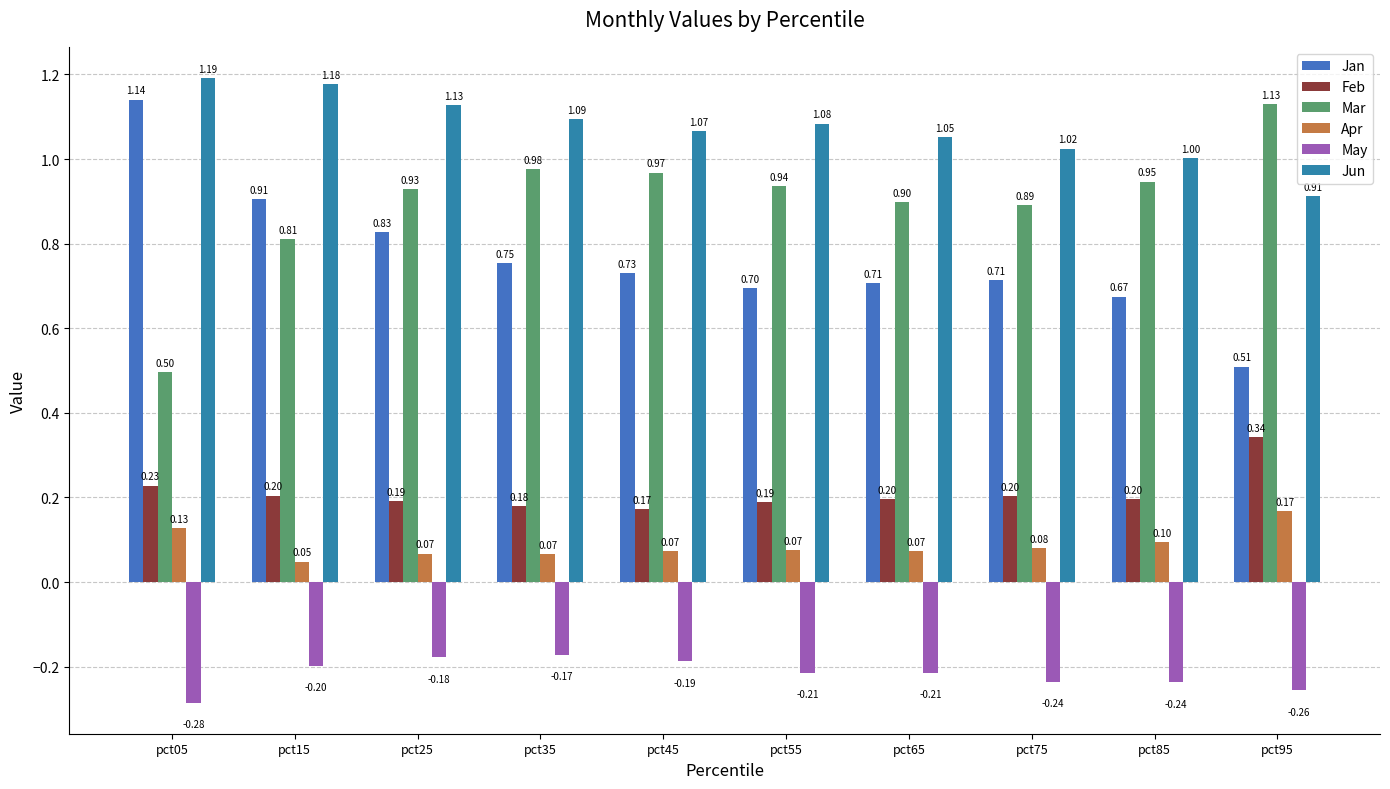

Reading left to right, extract all data points from this chart.

Jan: 1.1	0.9	0.8	0.8	0.7	0.7	0.7	0.7	0.7	0.5
Feb: 0.2	0.2	0.2	0.2	0.2	0.2	0.2	0.2	0.2	0.3
Mar: 0.5	0.8	0.9	1.0	1.0	0.9	0.9	0.9	0.9	1.1
Apr: 0.1	0.0	0.1	0.1	0.1	0.1	0.1	0.1	0.1	0.2
May: -0.3	-0.2	-0.2	-0.2	-0.2	-0.2	-0.2	-0.2	-0.2	-0.3
Jun: 1.2	1.2	1.1	1.1	1.1	1.1	1.1	1.0	1.0	0.9